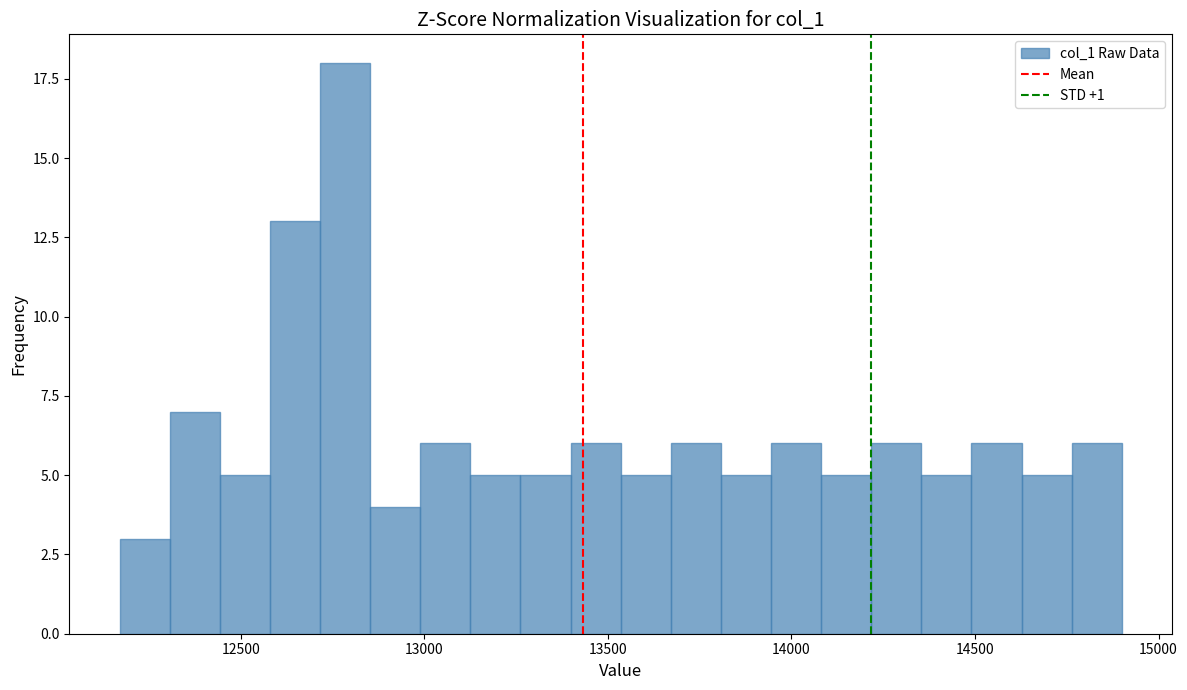

Read against the x-axis, roughly where is the centre of the tallest bar?

12800